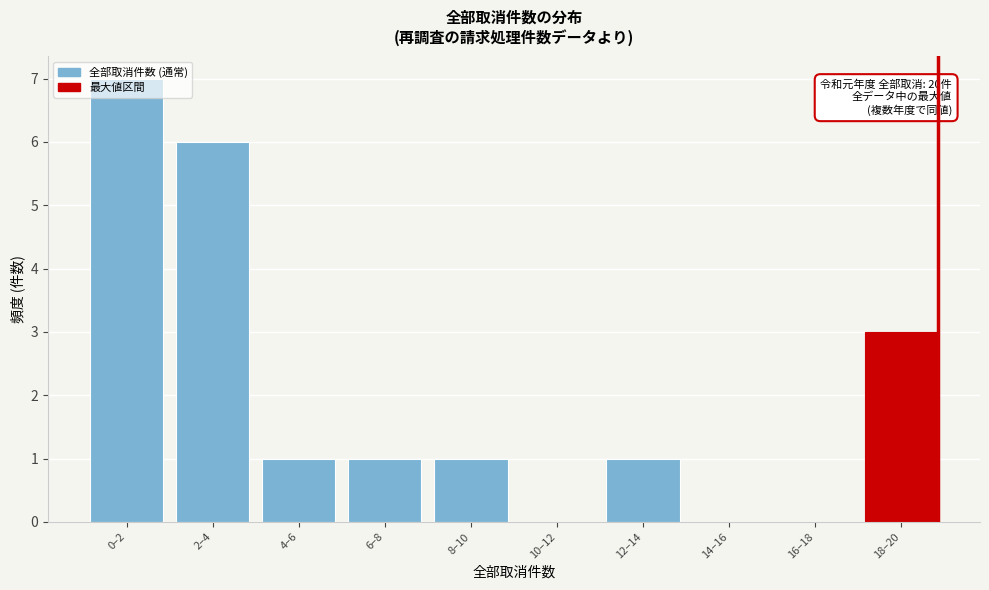

Which label corresponds to the largest value in the chart?

0–2